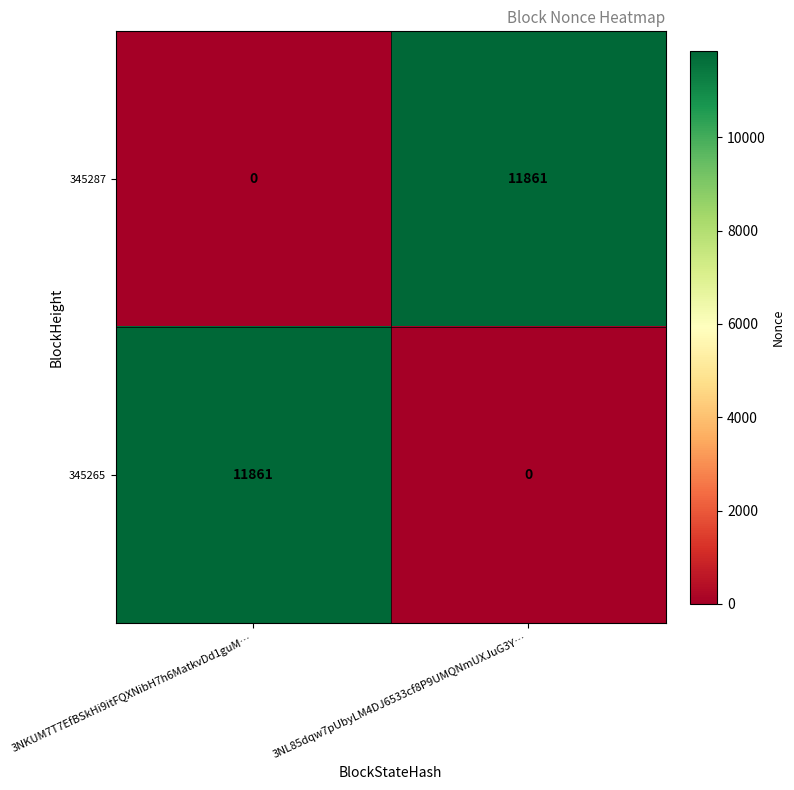

What is the total value across all series at 3NKUM7T7EfBSkHi9itFQXNibH7h6MatkvDd1guM…?

11861